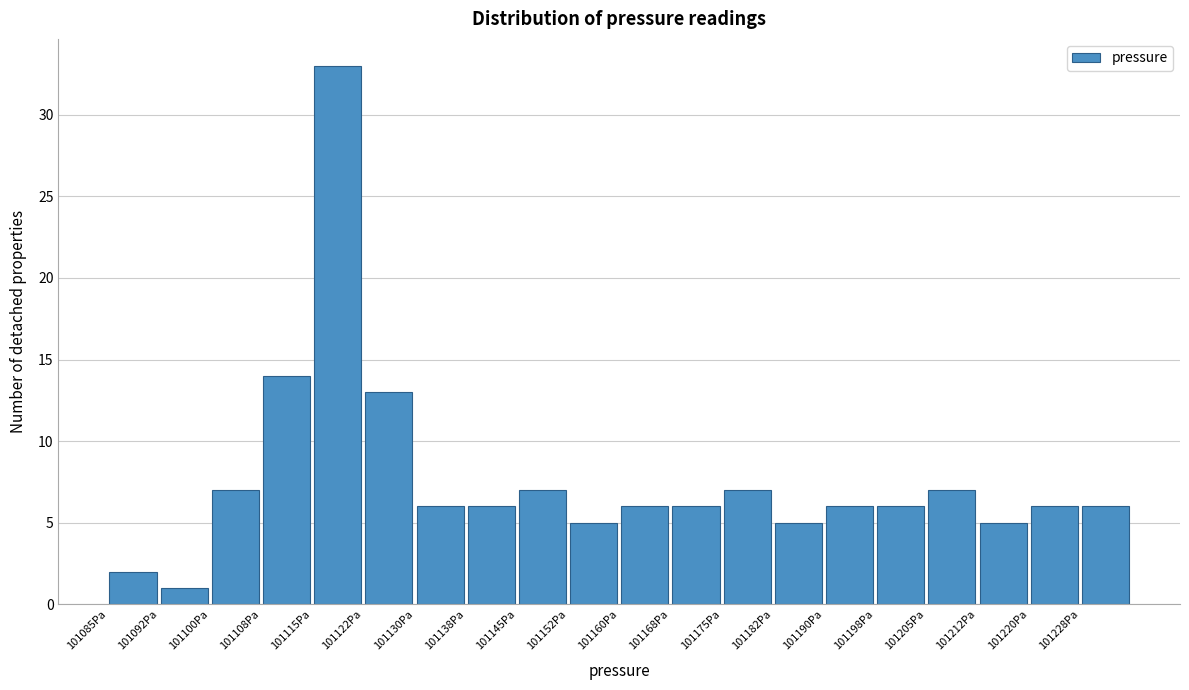

Which range on the x-axis has the tallest bar?

101115.0 to 101122.5